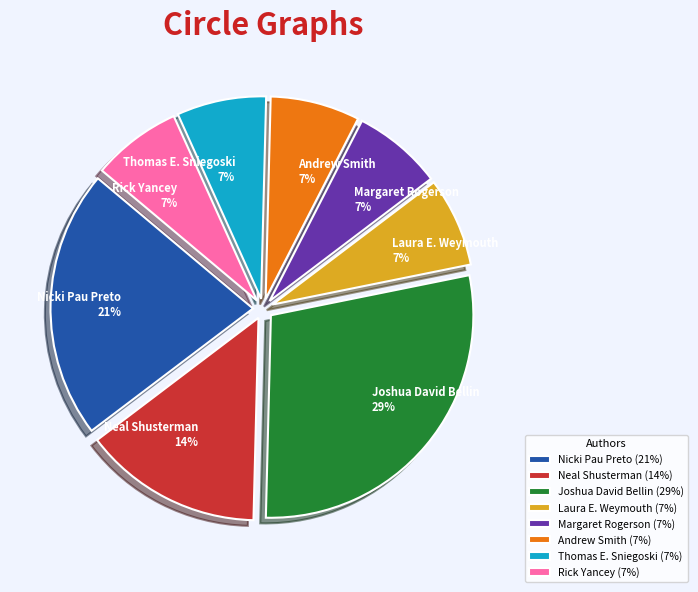

Does Neal Shusterman account for over 50% of the chart?

No